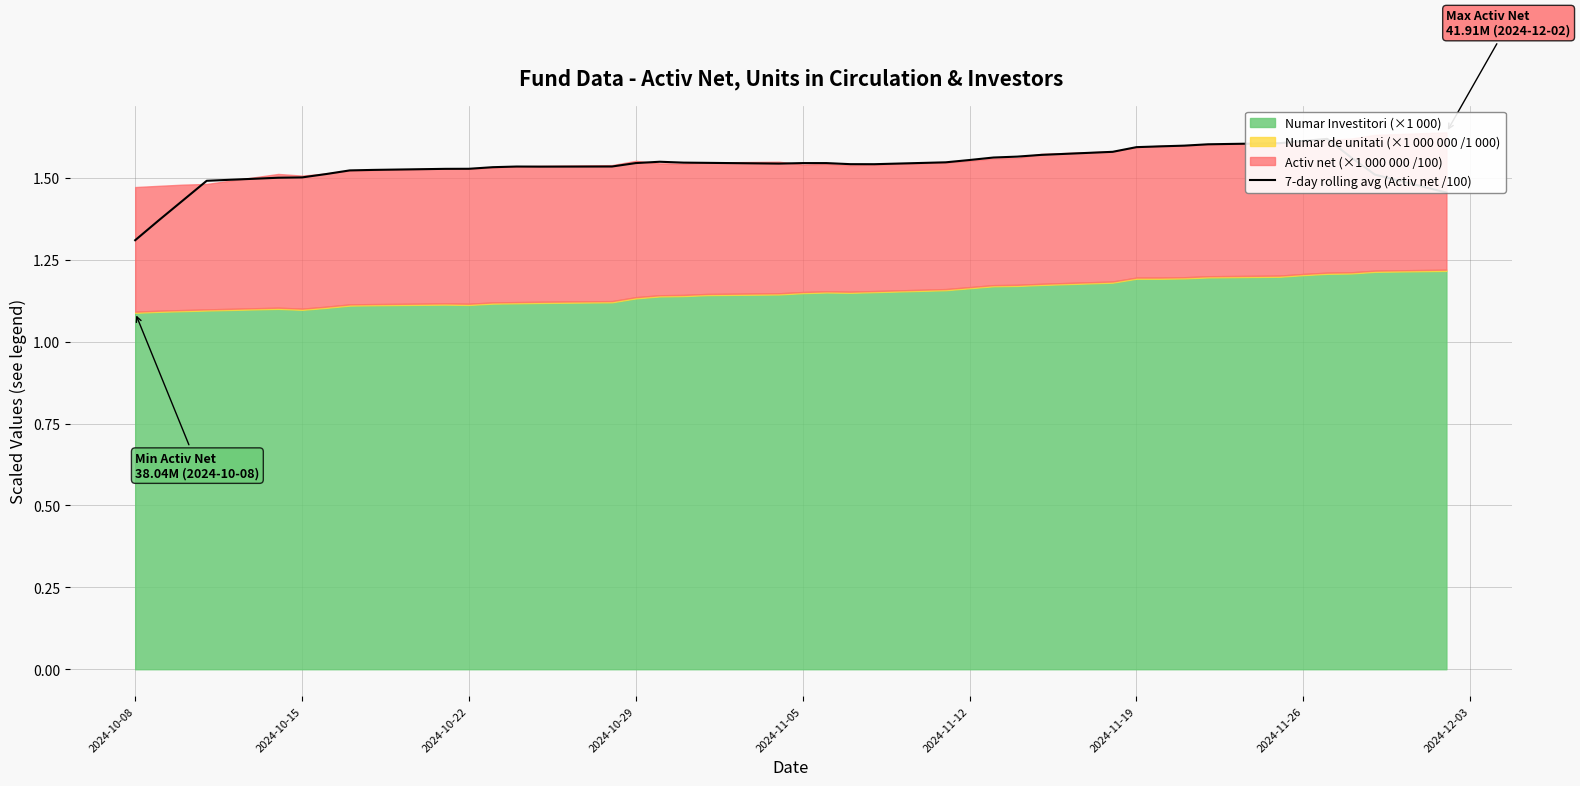

How many lines are shown in the chart?

1